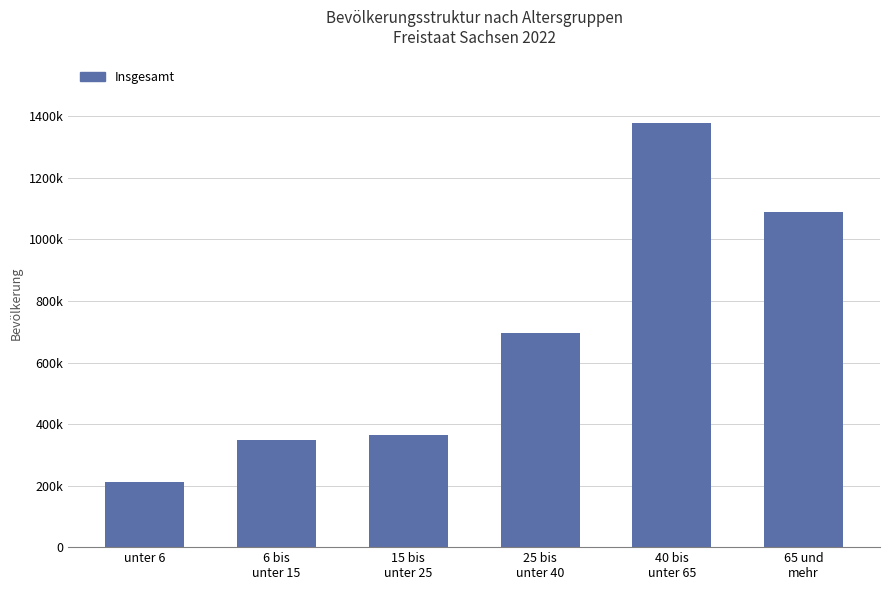

Which category has the lowest value across all series?

unter 6